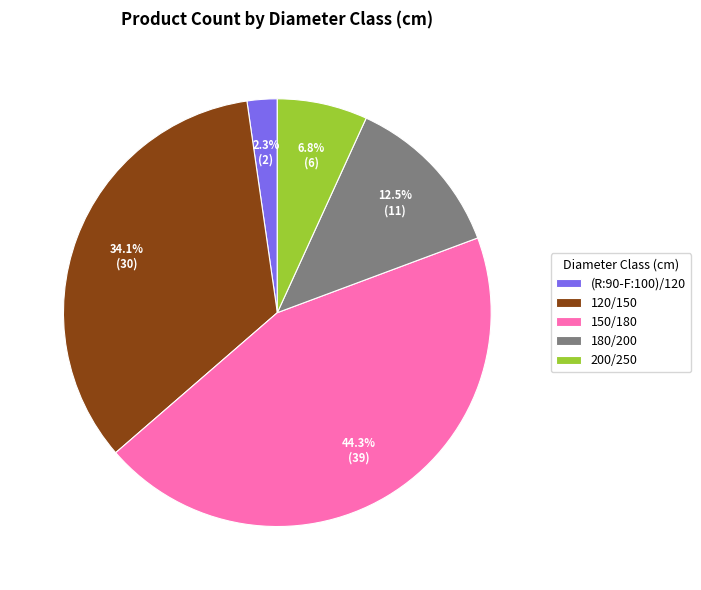

How many segments does this pie chart have?

5